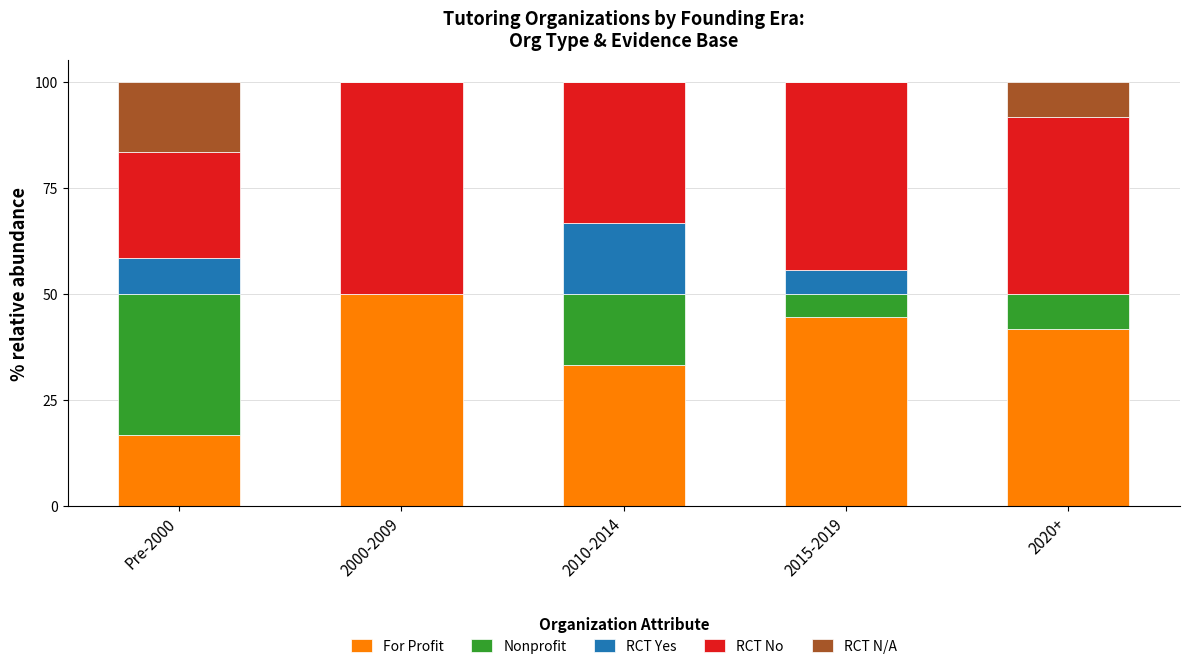

How many values in the For Profit series exceed 41?

3